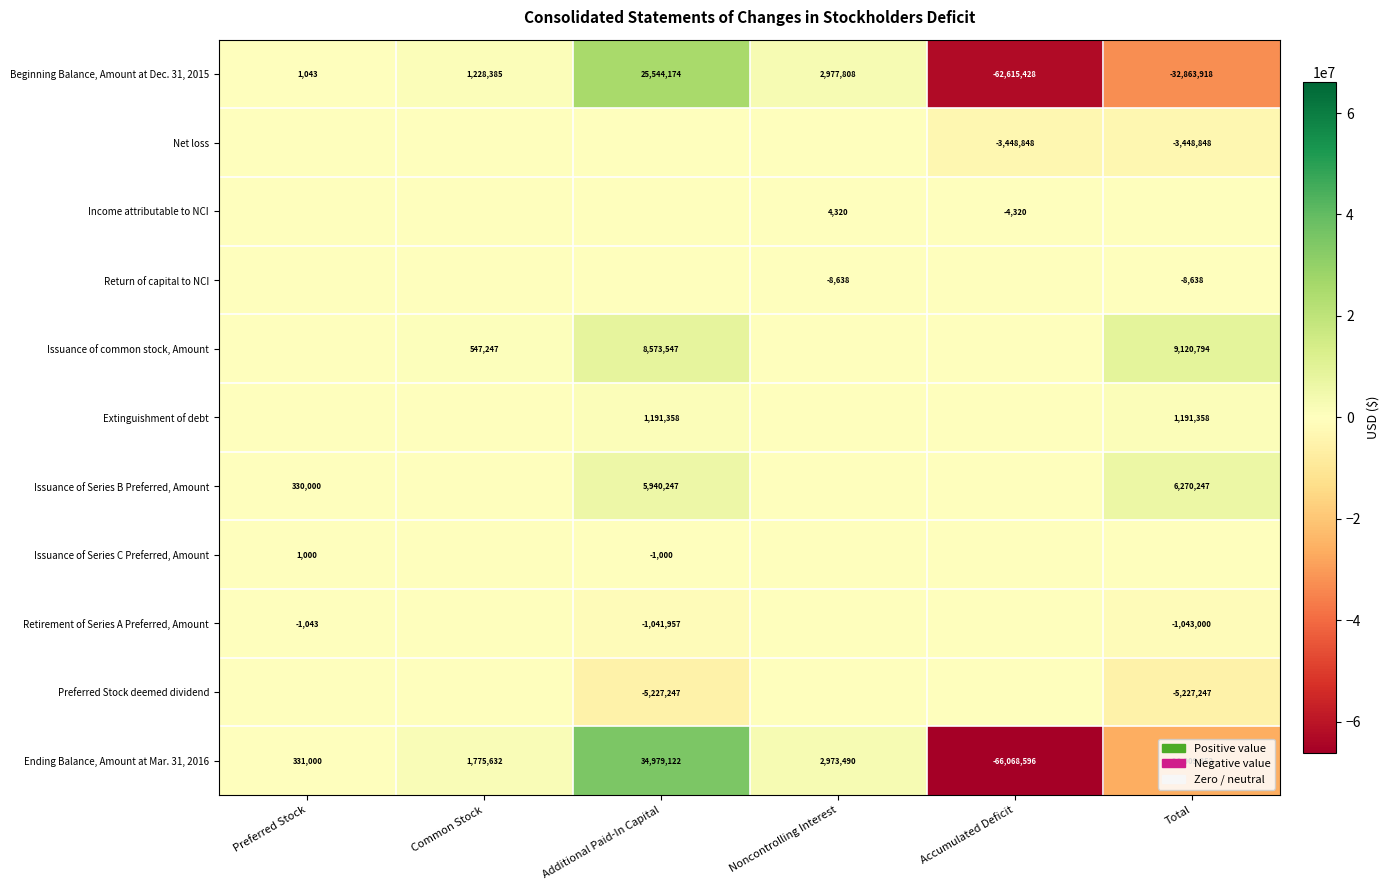

The value of Issuance of common stock, Amount at Total is 9120794. True or false?

True